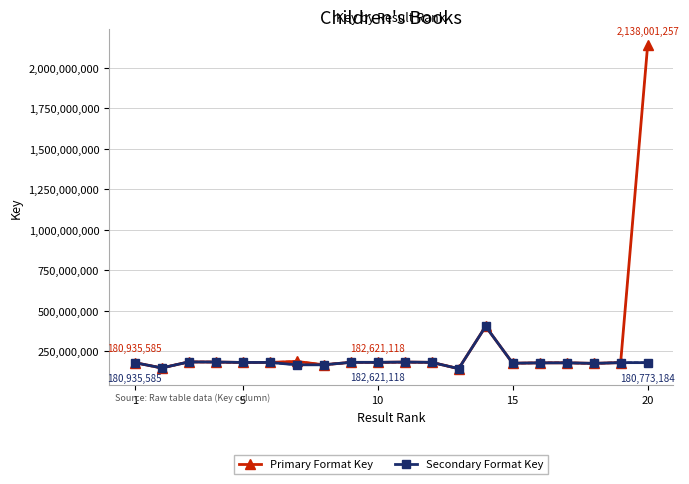

What is the minimum value for Primary Format Key?

143727317